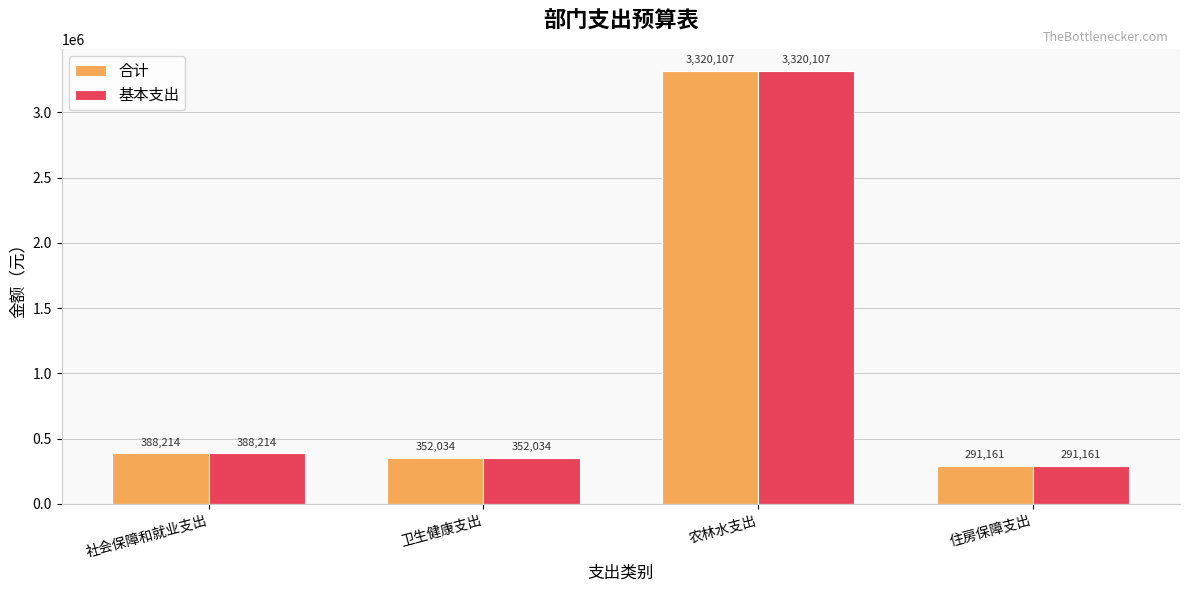

At which category is the sum across all series the highest?

农林水支出